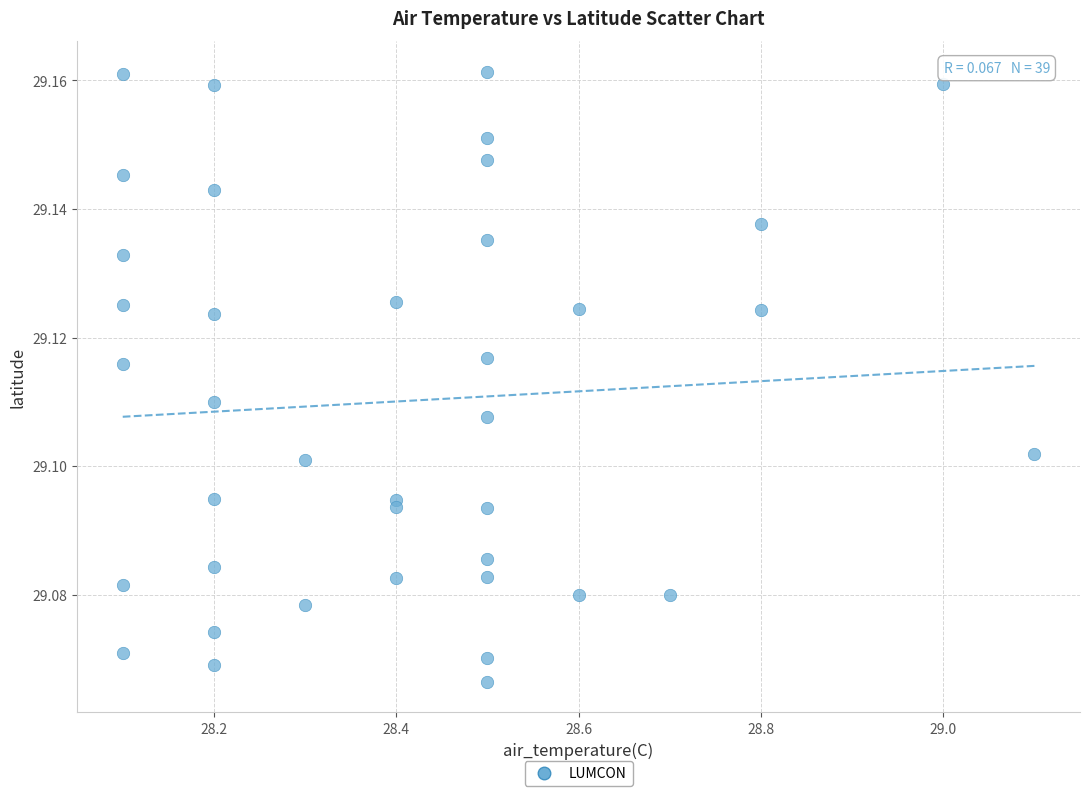

What is the range of X values (max minus min)?

1.0